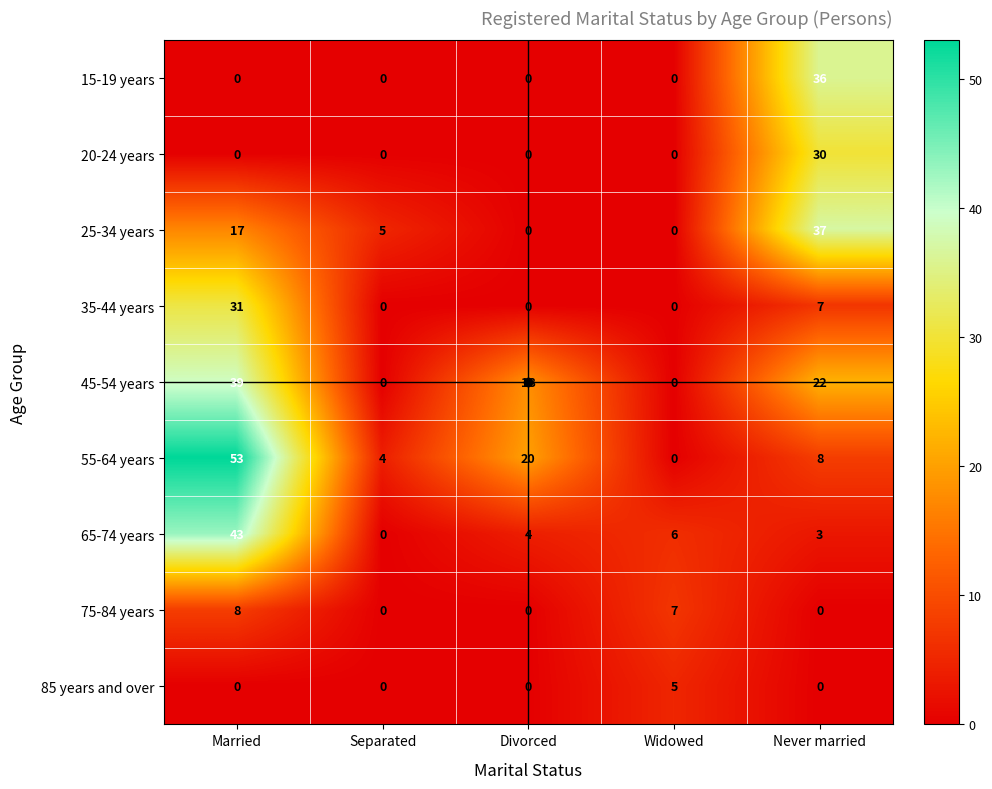

What is the difference between the highest and lowest values at Widowed?

7